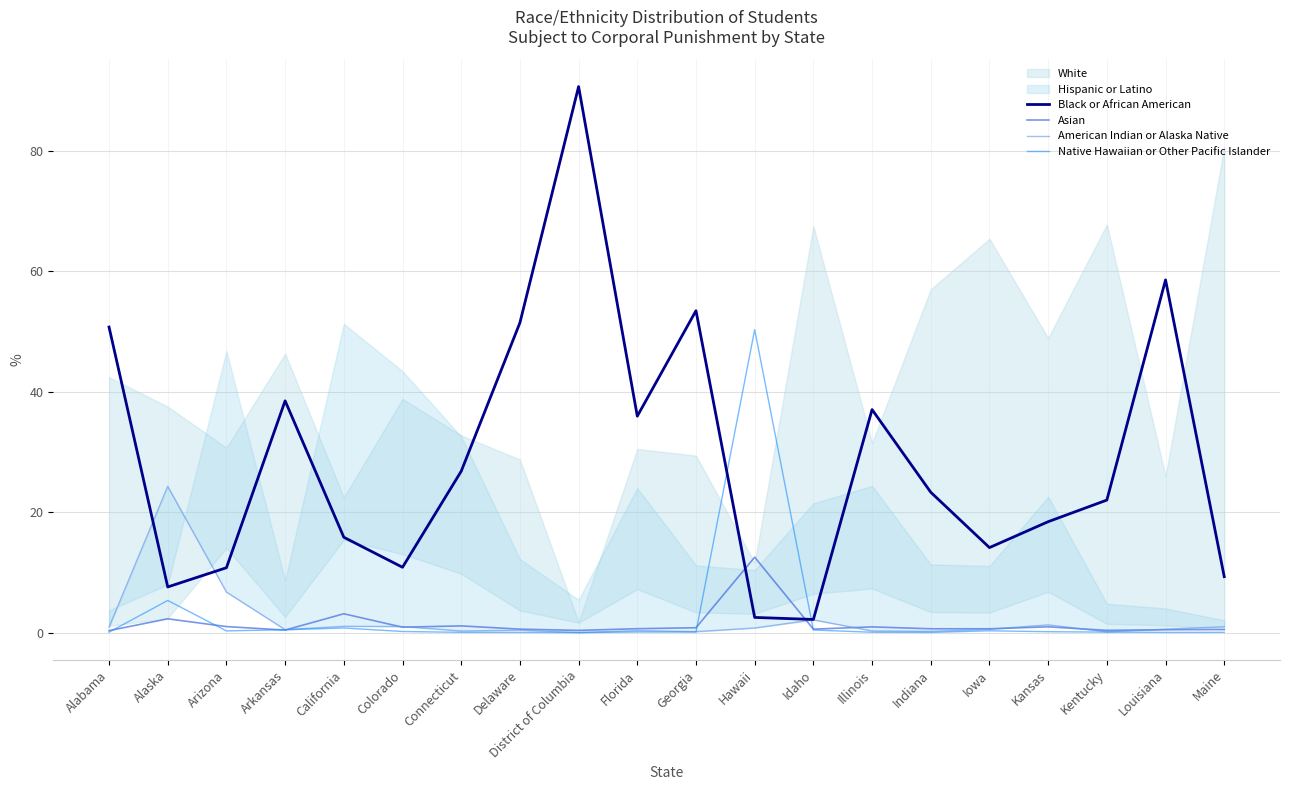

The value of Asian at Arizona is 0.3. True or false?

False